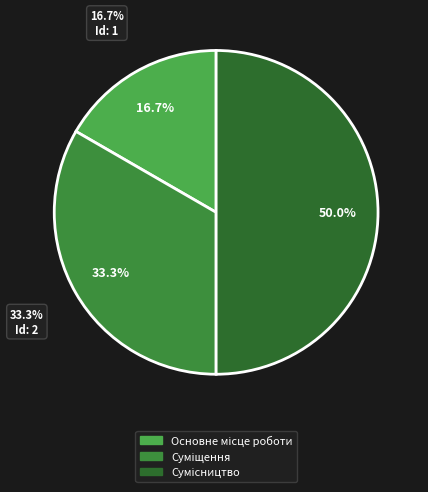

What is the total percentage of Суміщення and Сумісництво?

83.3%